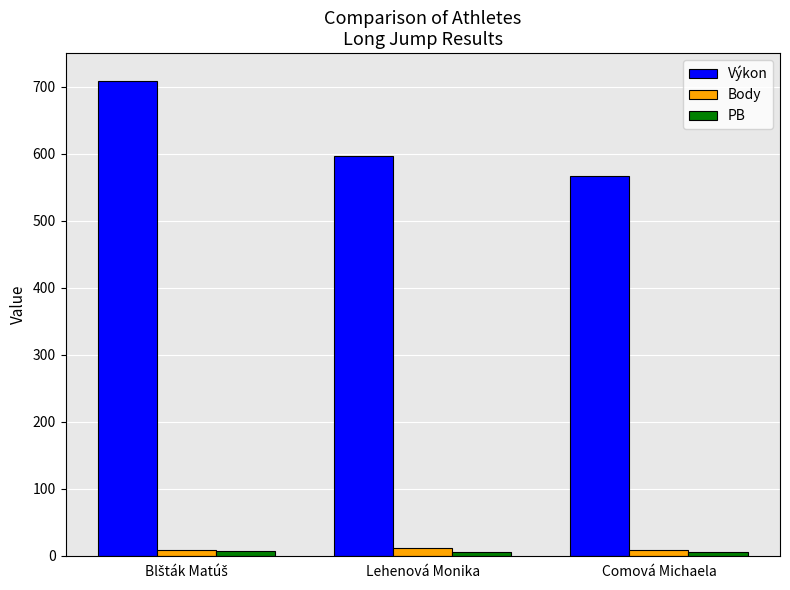

True or false: Výkon has a value of 799.4 at Comová Michaela.

False